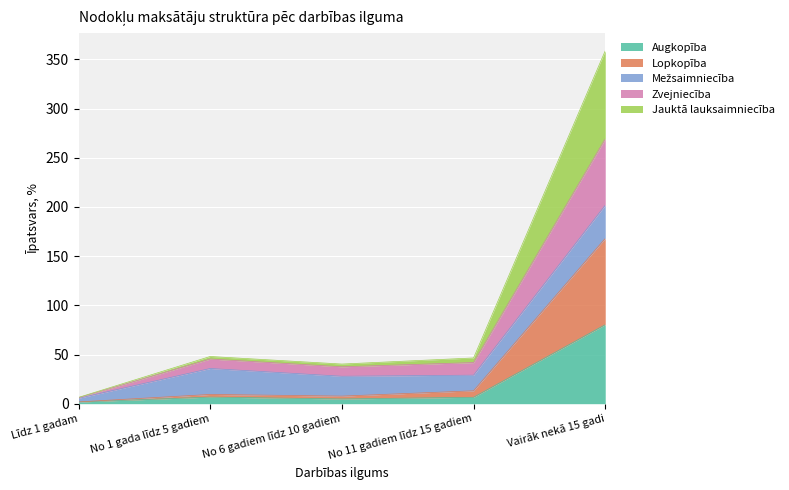

At which category is the sum across all series the highest?

Vairāk nekā 15 gadi